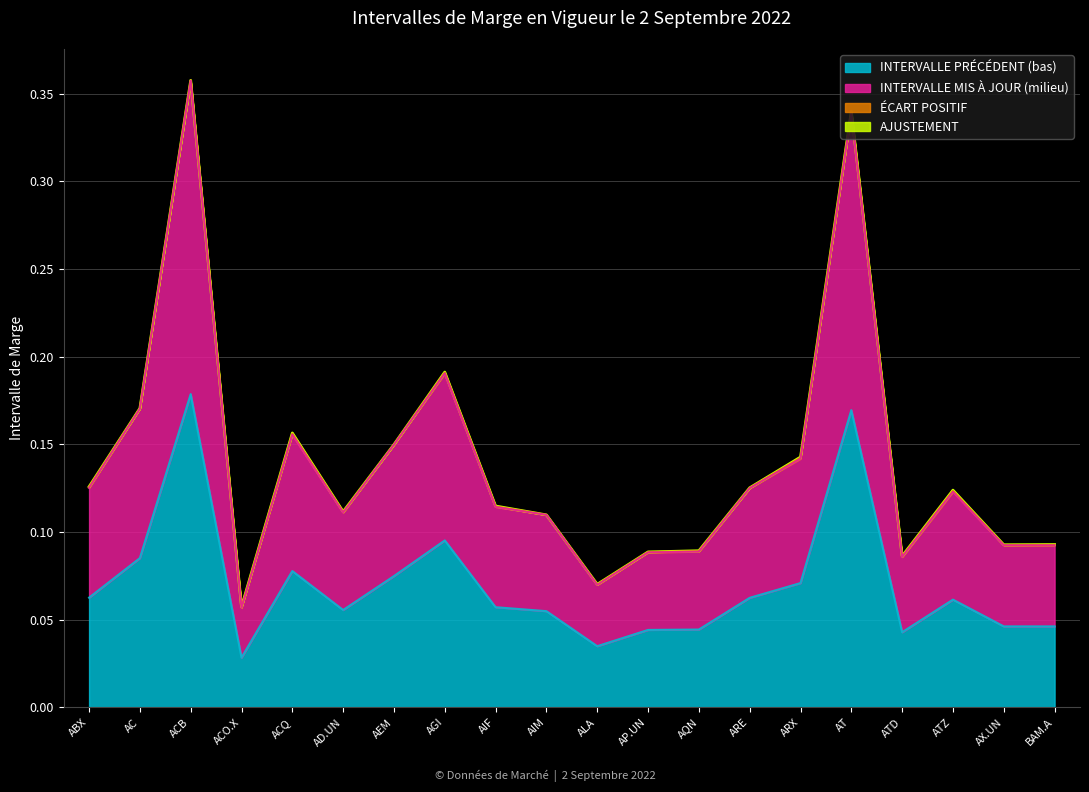

Does the chart have visible grid lines?

Yes